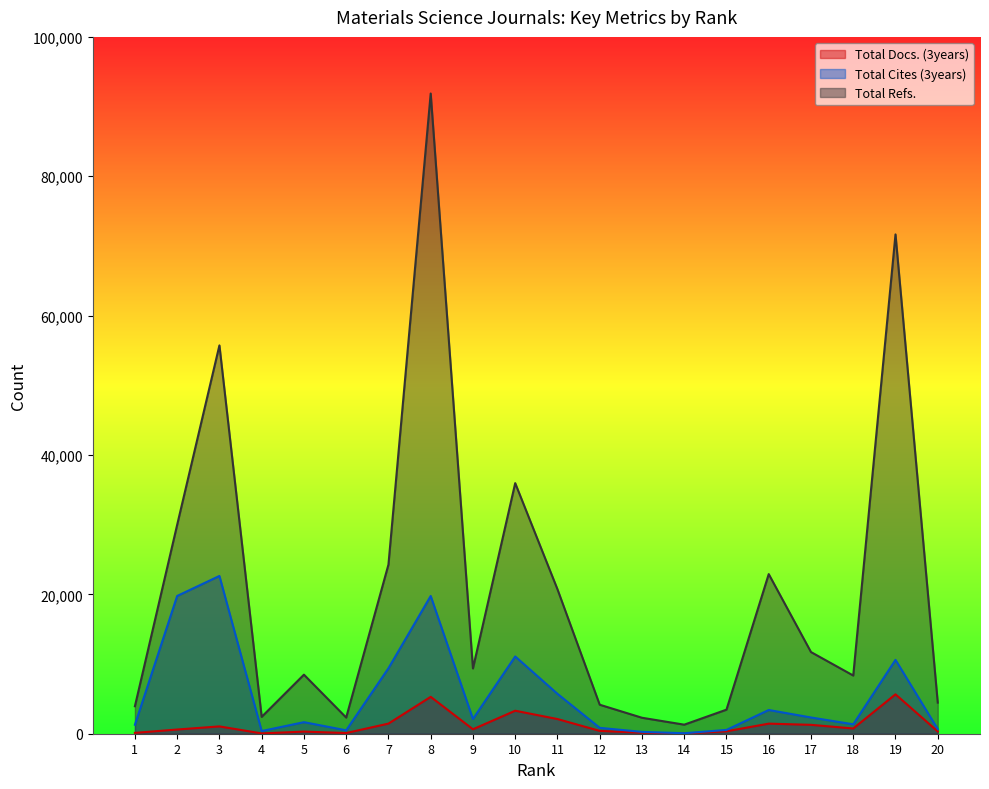

Rank the categories by Total Cites (3years) value from highest to lowest.

3, 2, 8, 10, 19, 7, 11, 16, 17, 9, 5, 18, 1, 12, 20, 15, 6, 4, 13, 14